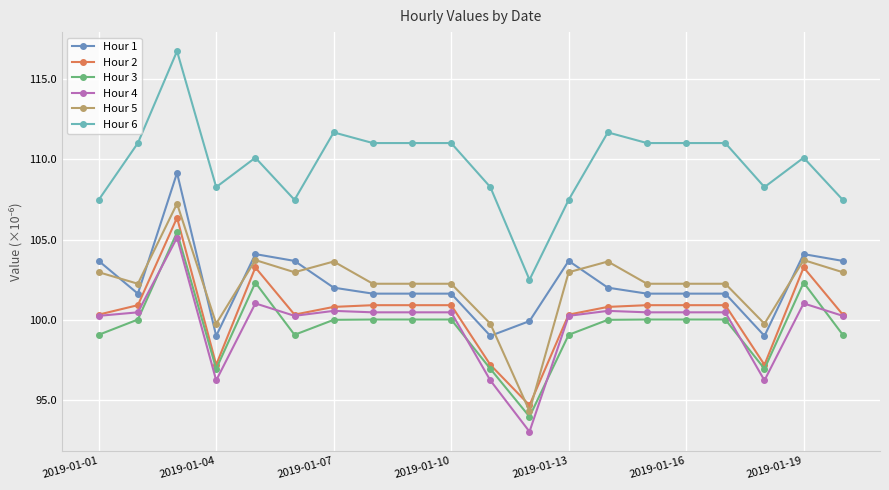

What are all the series names shown in the legend?

Hour 1, Hour 2, Hour 3, Hour 4, Hour 5, Hour 6